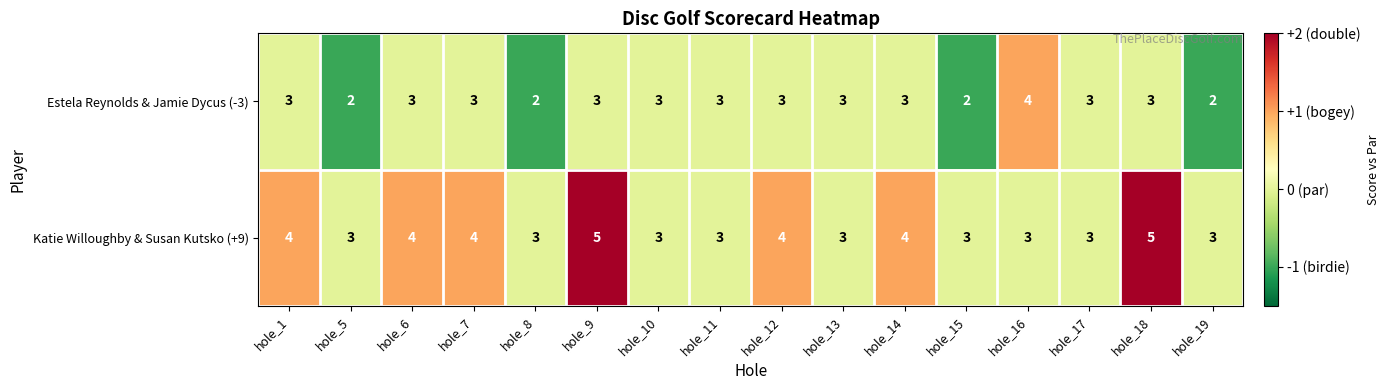

Count the number of categories in the chart.

16